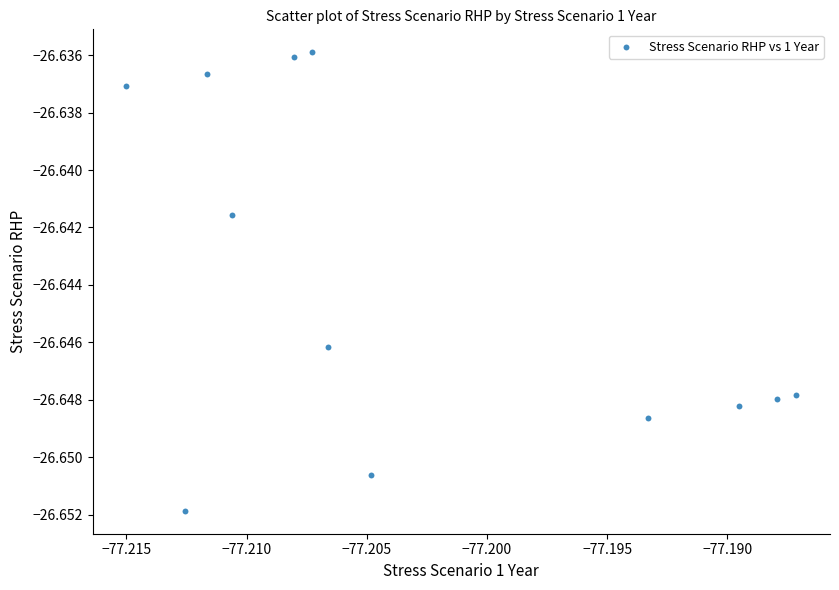

What is the average X value?

-77.2